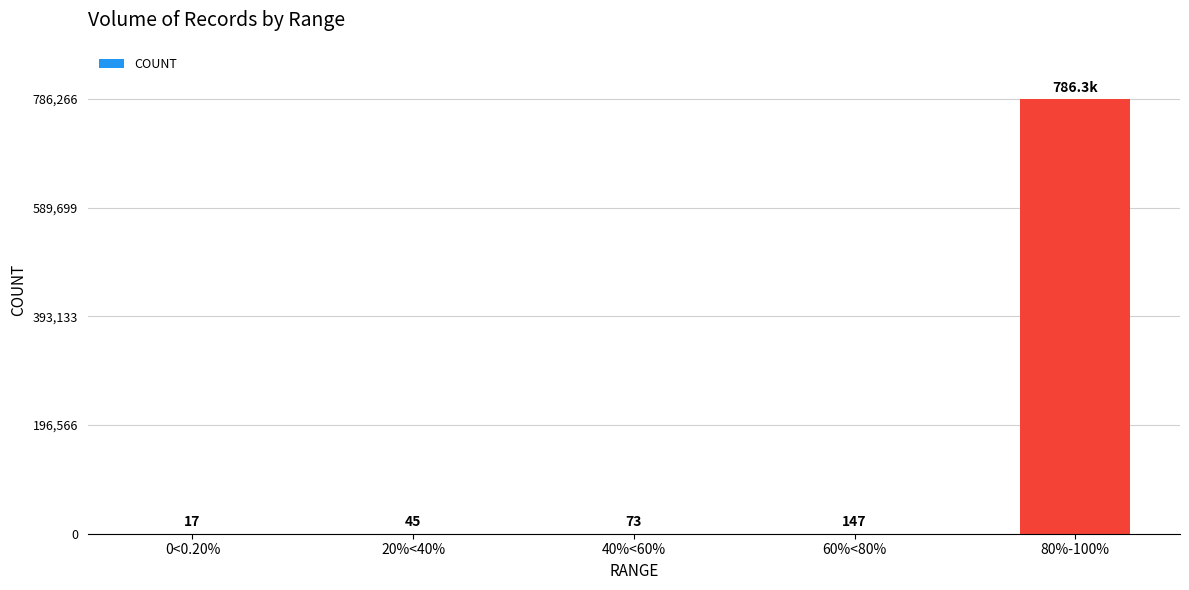

What is the maximum value shown in the chart?

786266